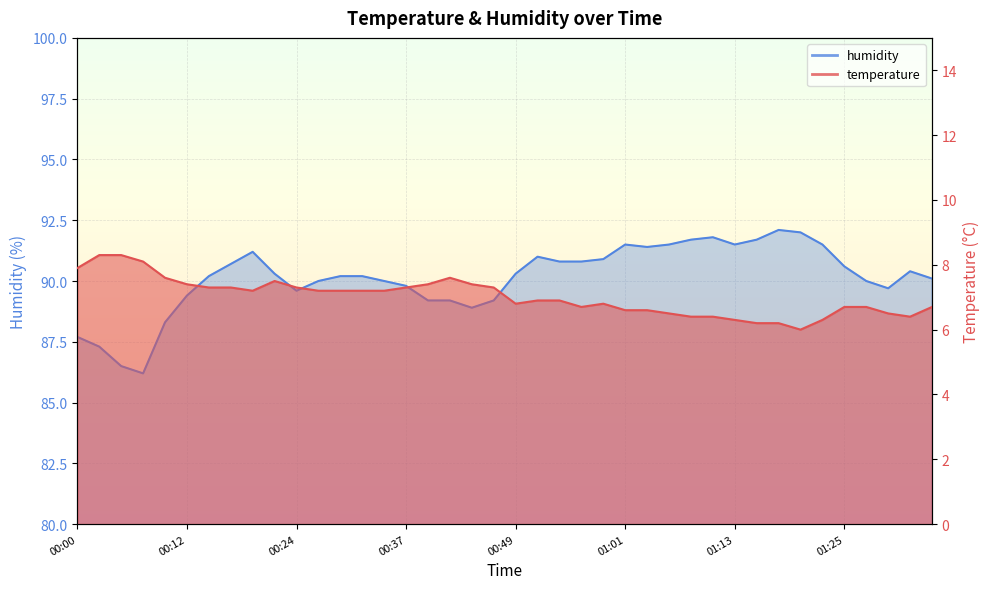

Reading right to left, what are all the values shown in this chart?

temperature: 01:35=6.7	01:32=6.4	01:30=6.5	01:28=6.7	01:25=6.7	01:23=6.3	01:20=6.0	01:18=6.2	01:15=6.2	01:13=6.3	01:11=6.4	01:08=6.4	01:06=6.5	01:03=6.6	01:01=6.6	00:58=6.8	00:56=6.7	00:54=6.9	00:51=6.9	00:49=6.8	00:46=7.3	00:44=7.4	00:41=7.6	00:39=7.4	00:37=7.3	00:34=7.2	00:32=7.2	00:29=7.2	00:27=7.2	00:24=7.3	00:22=7.5	00:20=7.2	00:17=7.3	00:15=7.3	00:12=7.4	00:10=7.6	00:07=8.1	00:05=8.3	00:03=8.3	00:00=7.9
humidity: 01:35=90.1	01:32=90.4	01:30=89.7	01:28=90.0	01:25=90.6	01:23=91.5	01:20=92.0	01:18=92.1	01:15=91.7	01:13=91.5	01:11=91.8	01:08=91.7	01:06=91.5	01:03=91.4	01:01=91.5	00:58=90.9	00:56=90.8	00:54=90.8	00:51=91.0	00:49=90.3	00:46=89.2	00:44=88.9	00:41=89.2	00:39=89.2	00:37=89.8	00:34=90.0	00:32=90.2	00:29=90.2	00:27=90.0	00:24=89.6	00:22=90.3	00:20=91.2	00:17=90.7	00:15=90.2	00:12=89.4	00:10=88.3	00:07=86.2	00:05=86.5	00:03=87.3	00:00=87.7